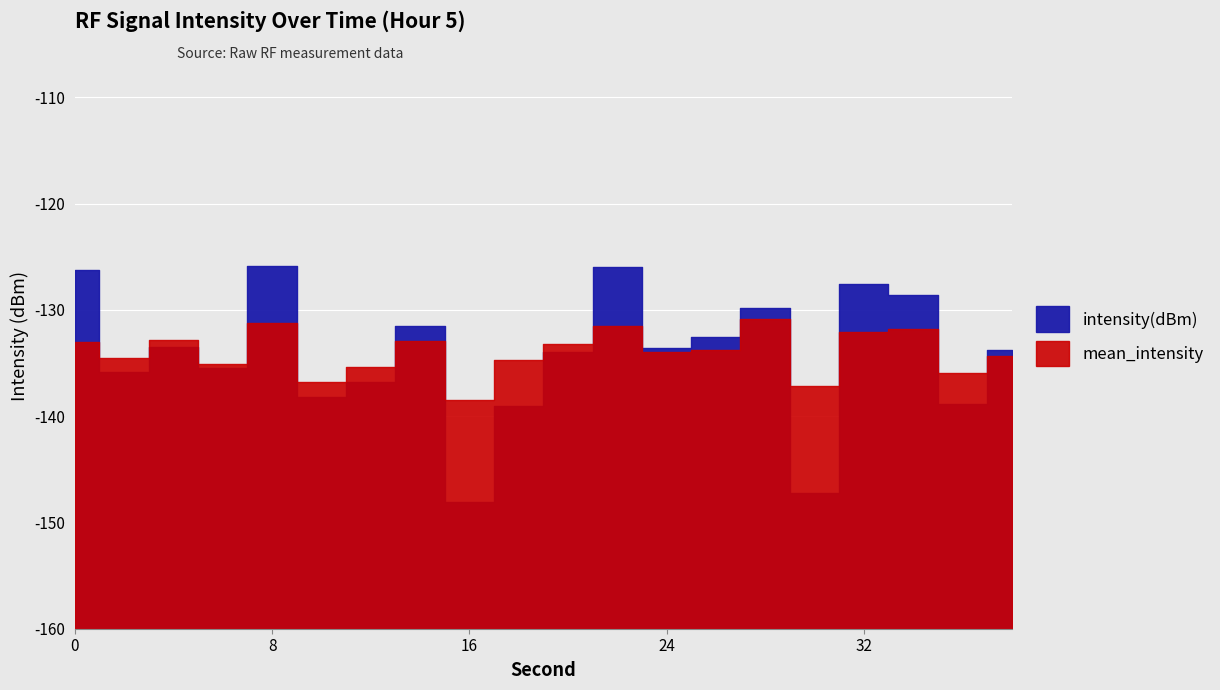

List the series in order of their peak value, highest first.

intensity(dBm), mean_intensity